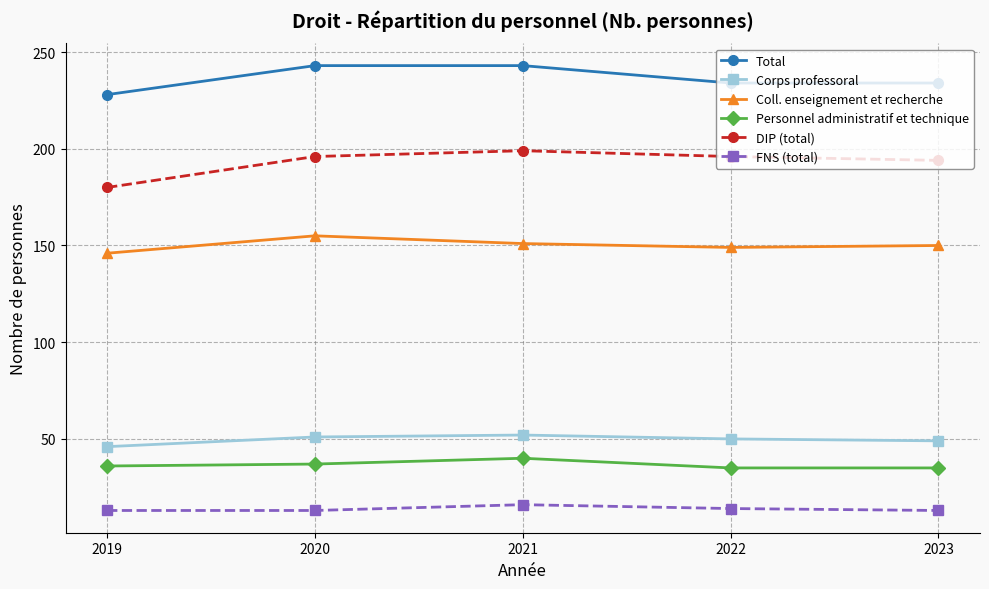

Read the Corps professoral value at 2023.

49